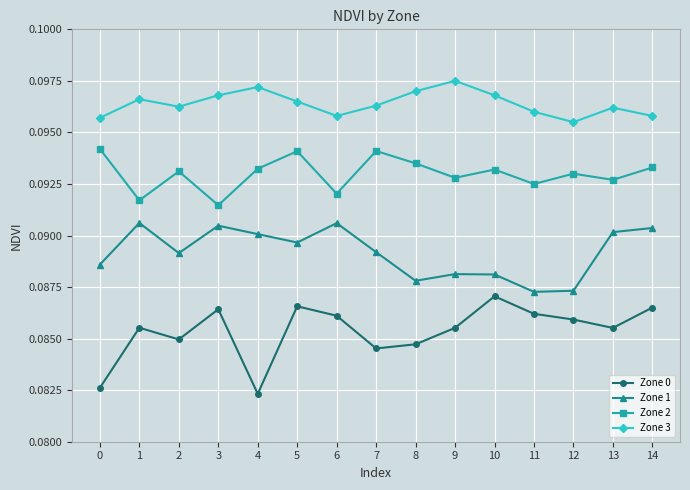

At which label is Zone 0 closest to 0?

4